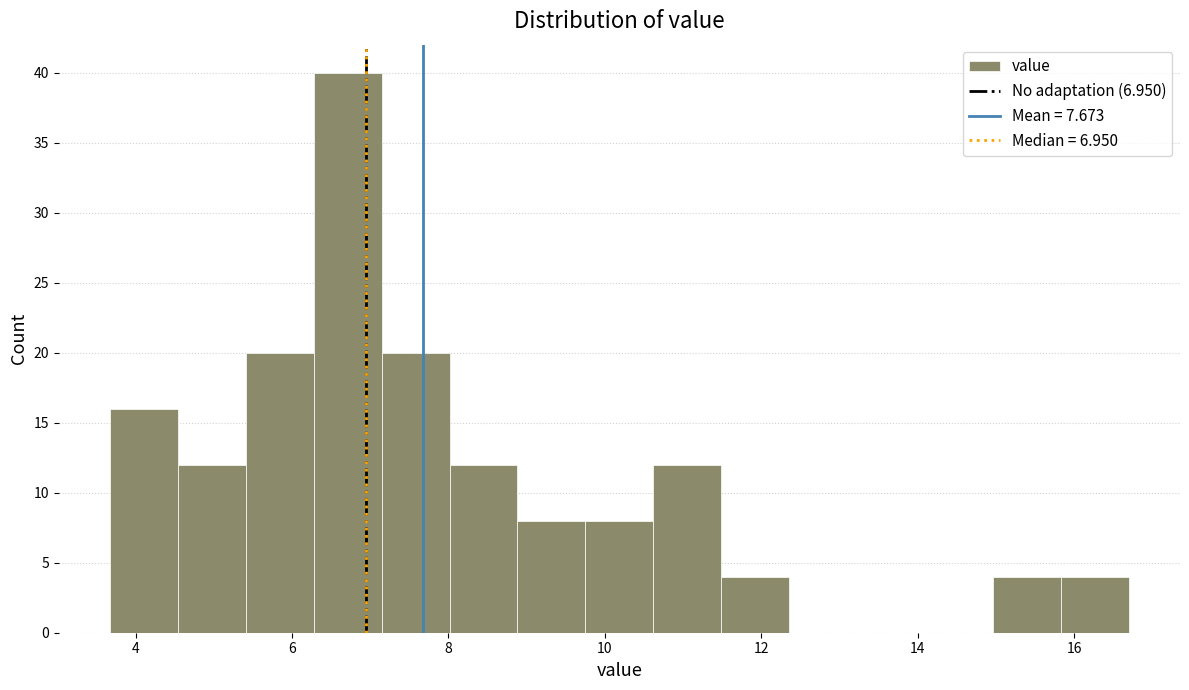

Over which range of the x-axis is the bar tallest?

6.2 to 7.2